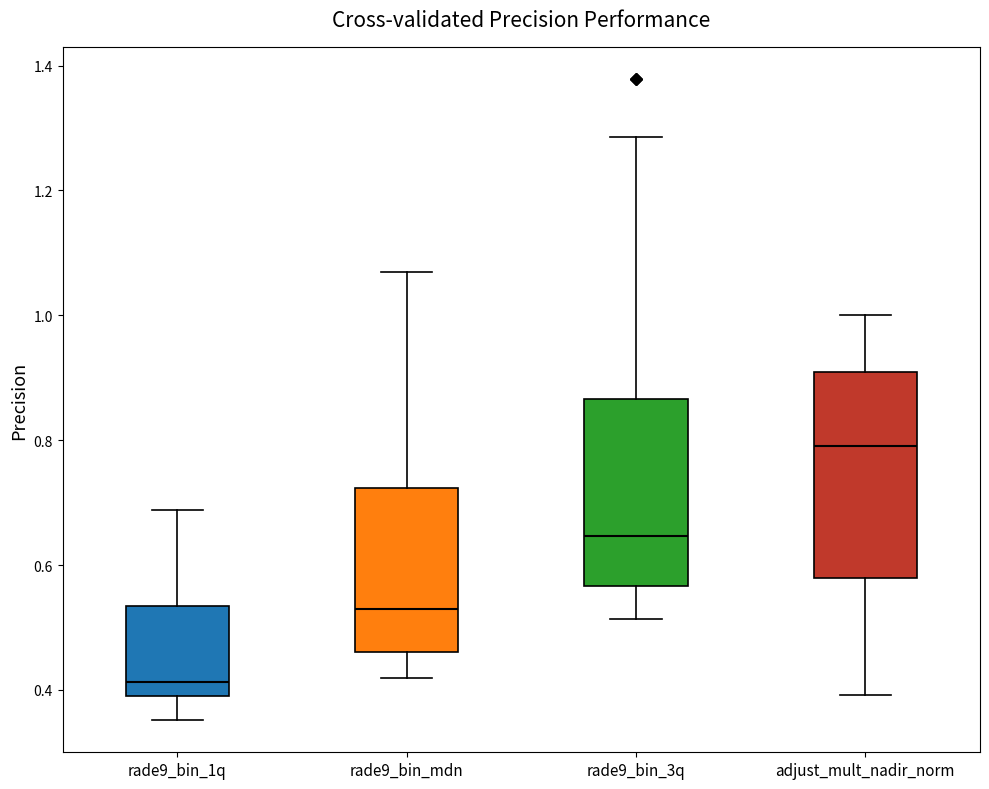

Which box's median line is the lowest?

rade9_bin_1q